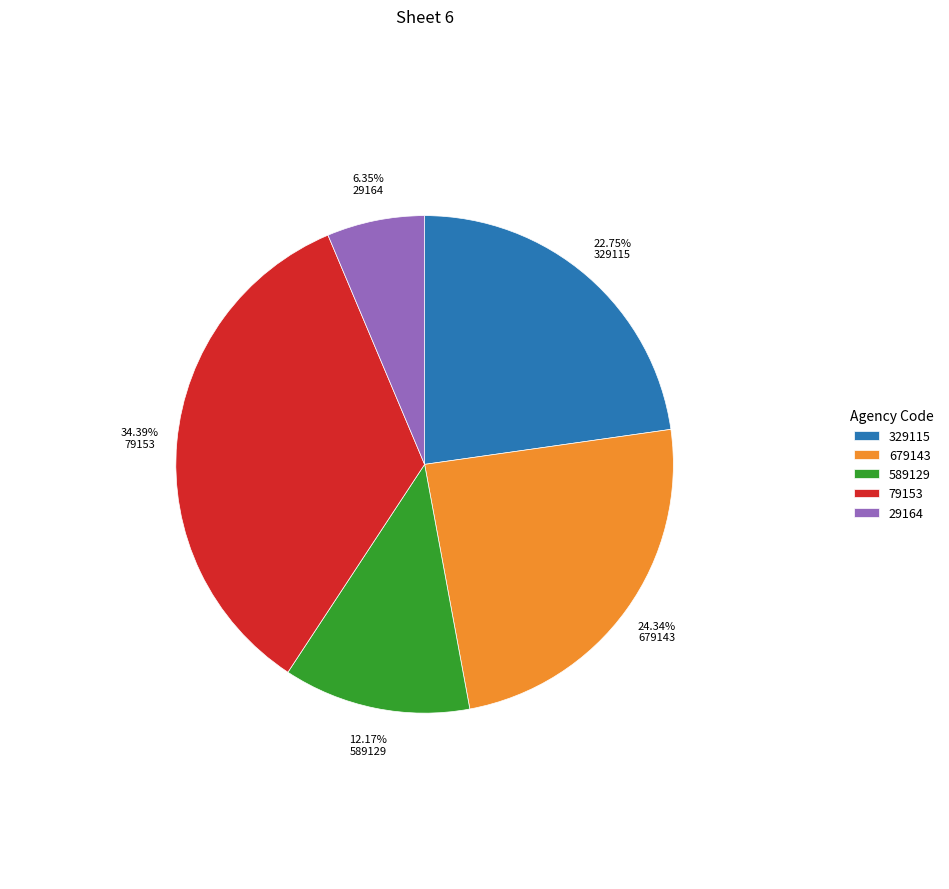

Approximately how many times larger is the value at 29164 compared to 679143?

0.3